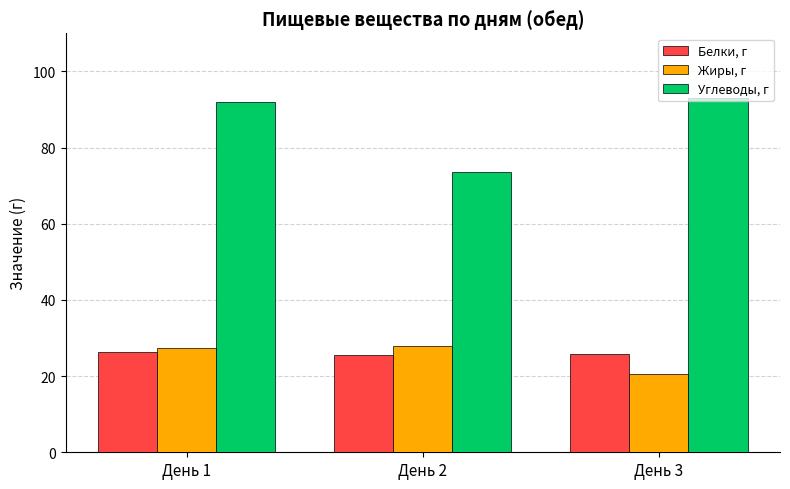

Is the value of Белки, г at День 2 greater than the value of Жиры, г at День 1?

No